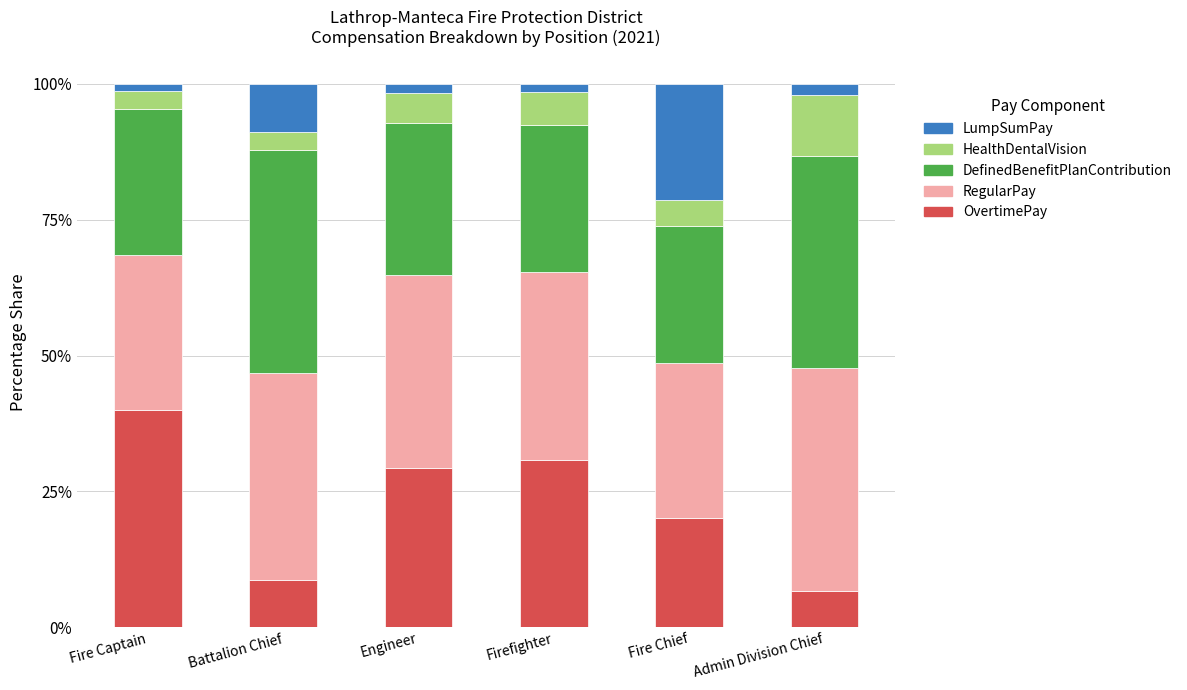

Which category has the highest value in the OvertimePay series?

Fire Captain